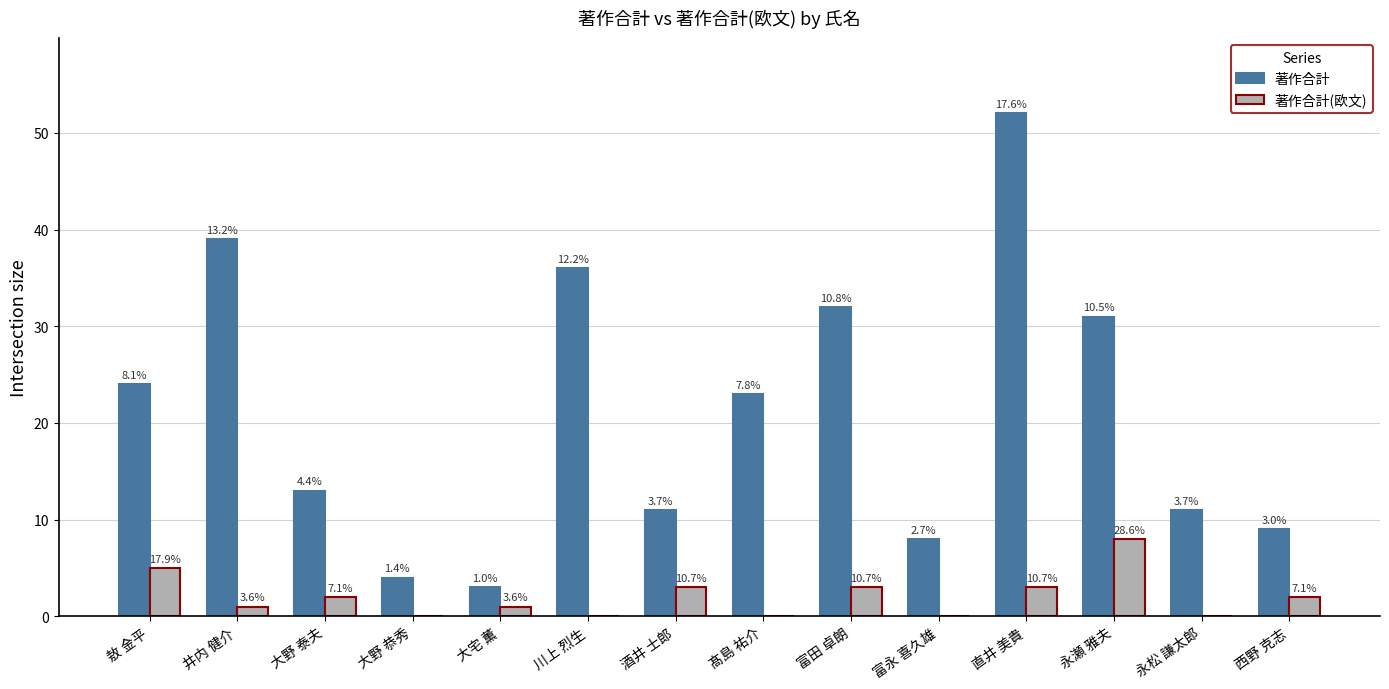

True or false: 著作合計 has a value of 5 at 酒井 士郎.

False